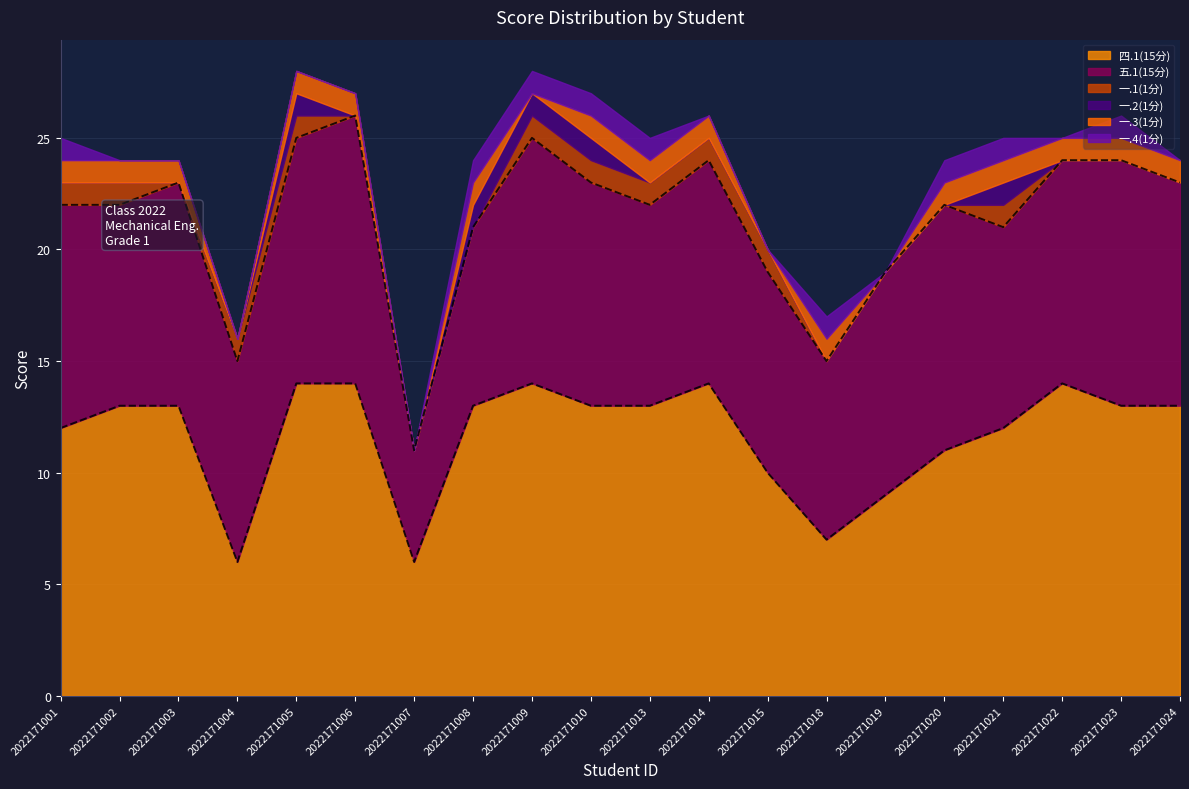

At how many categories does at least one series exceed 5?

20